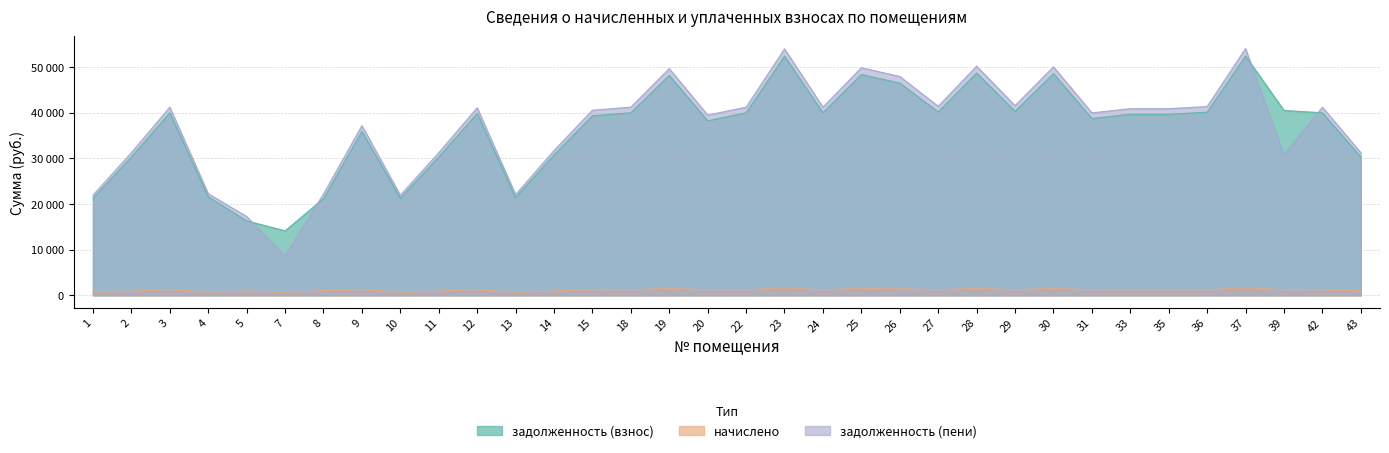

The задолженность (пени) series shows 21934.4 at 10. True or false?

True